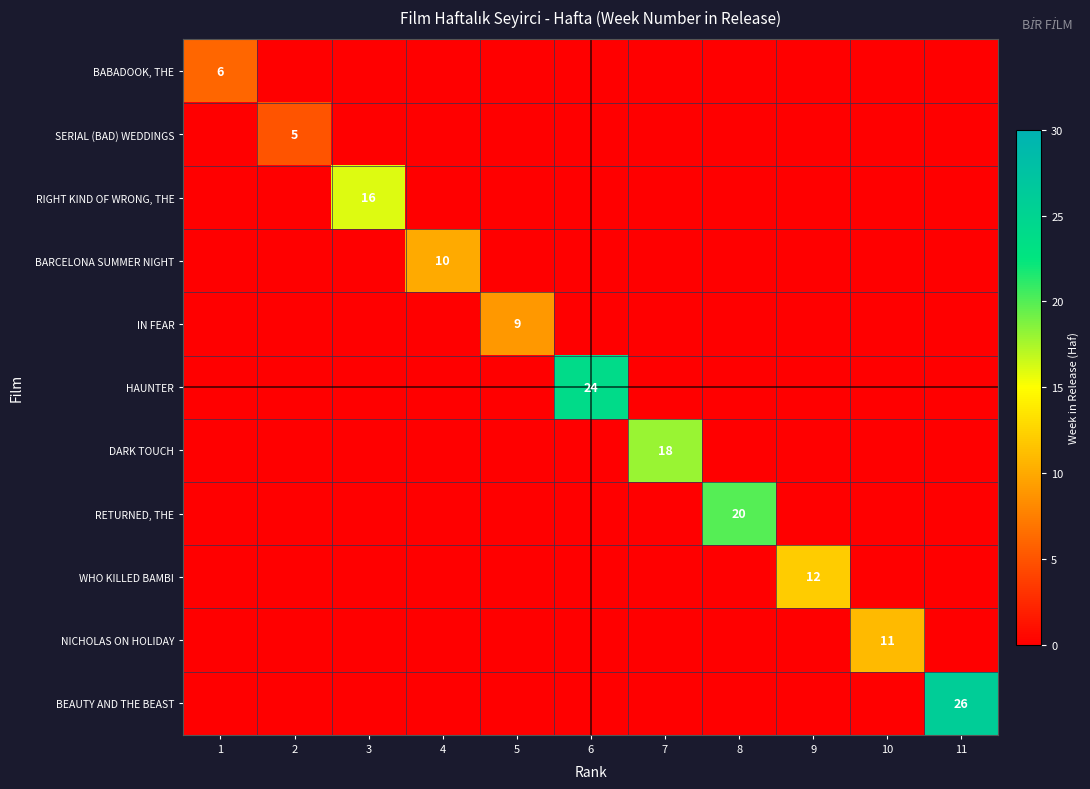

At which category is the sum across all series the highest?

11